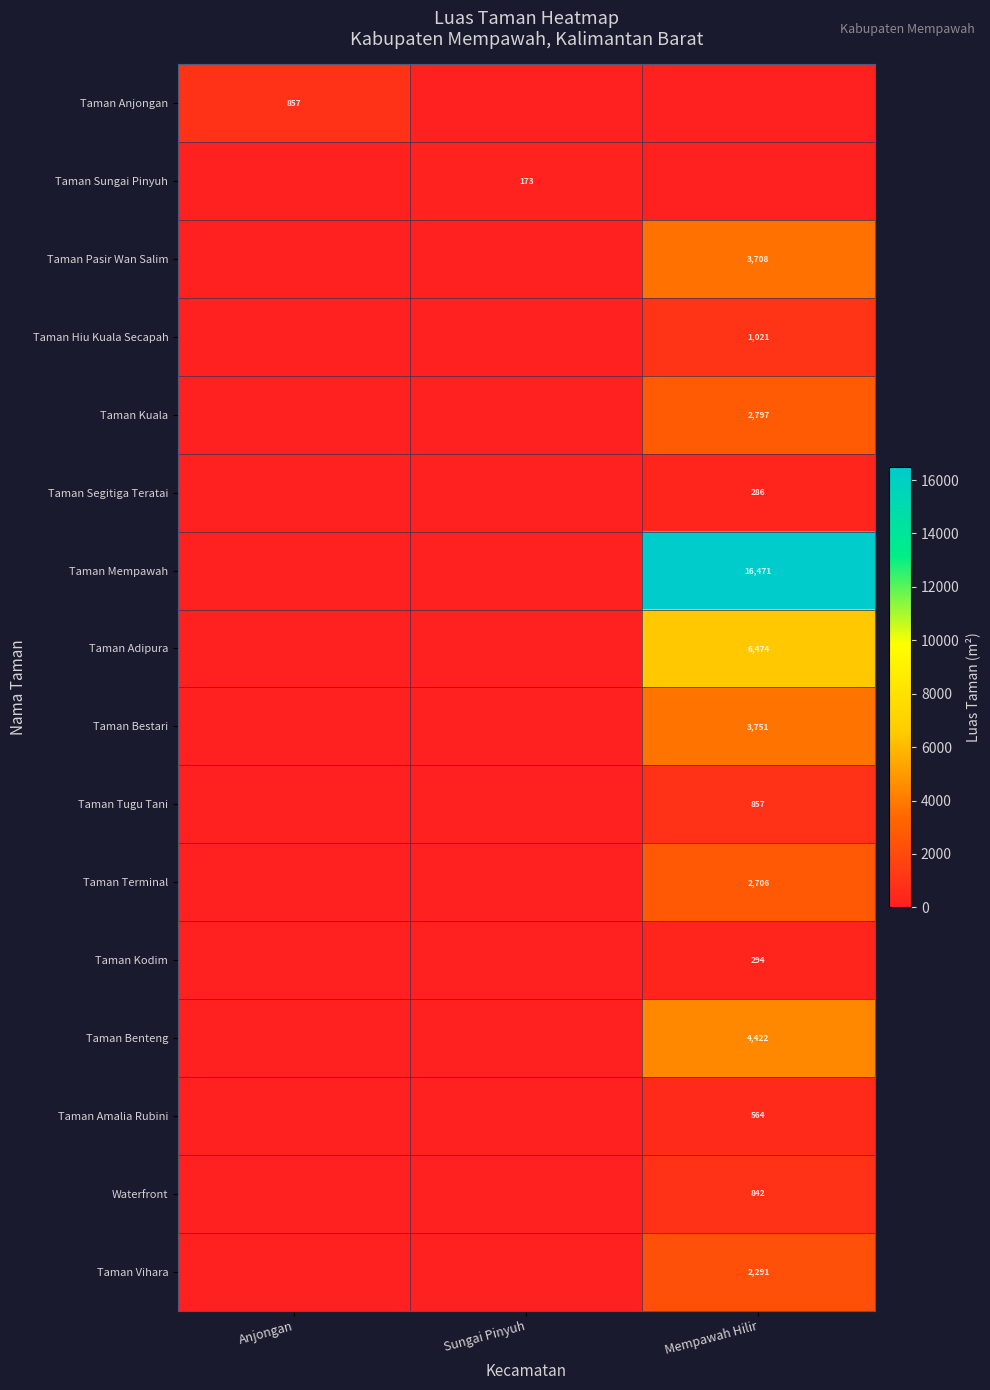

True or false: Taman Mempawah has a value of 4975 at Mempawah Hilir.

False